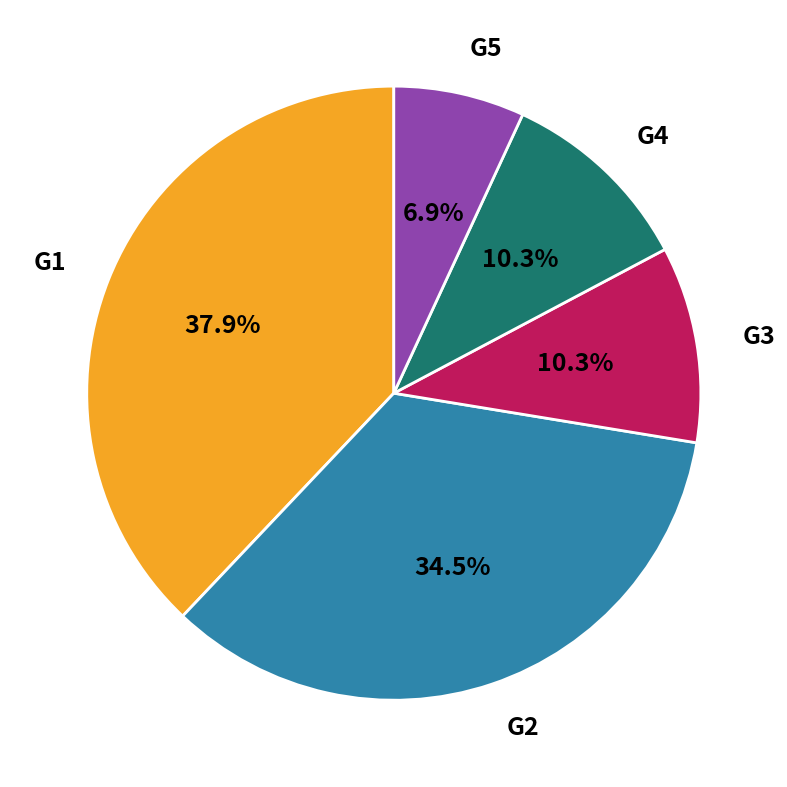

Does G5 represent more than half of the total?

No